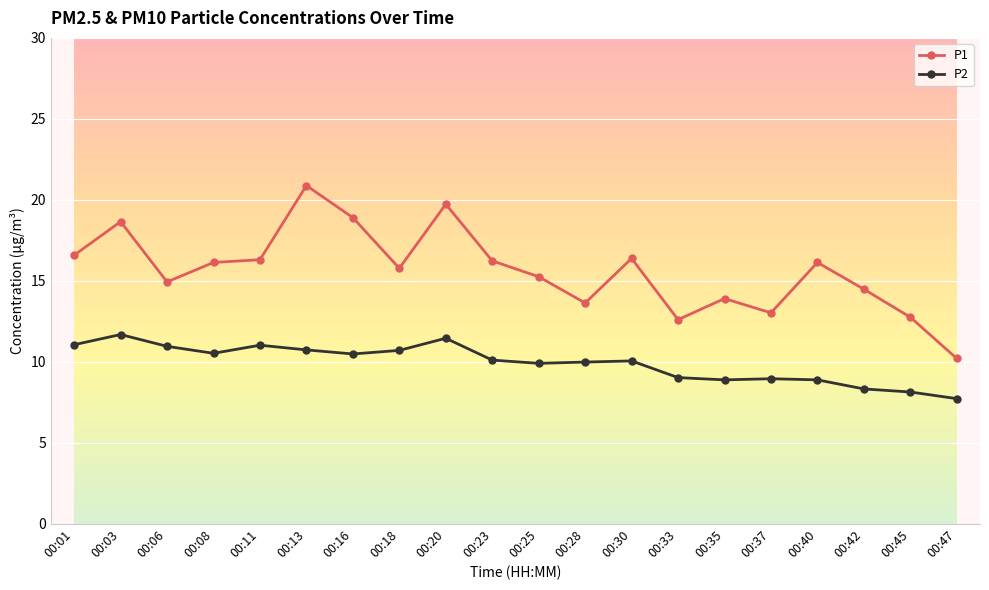

At 00:18, list the series in order from largest to smallest.

P1, P2